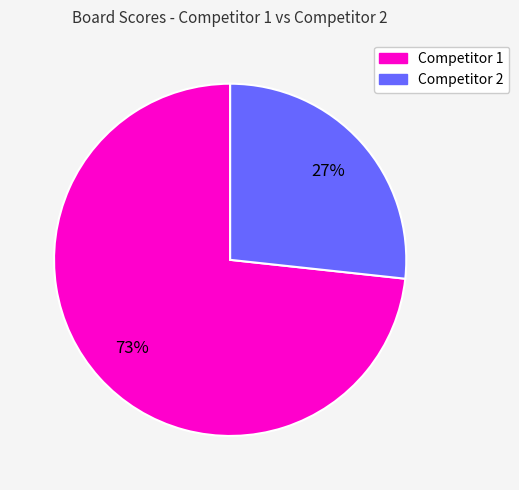

To the nearest percent, what is the average slice percentage?

50%